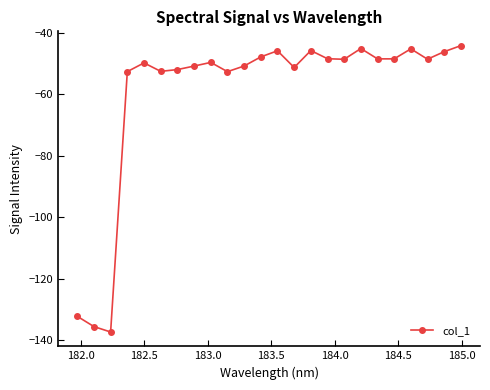

True or false: there are more than 2 points higher than both neighbors.

True